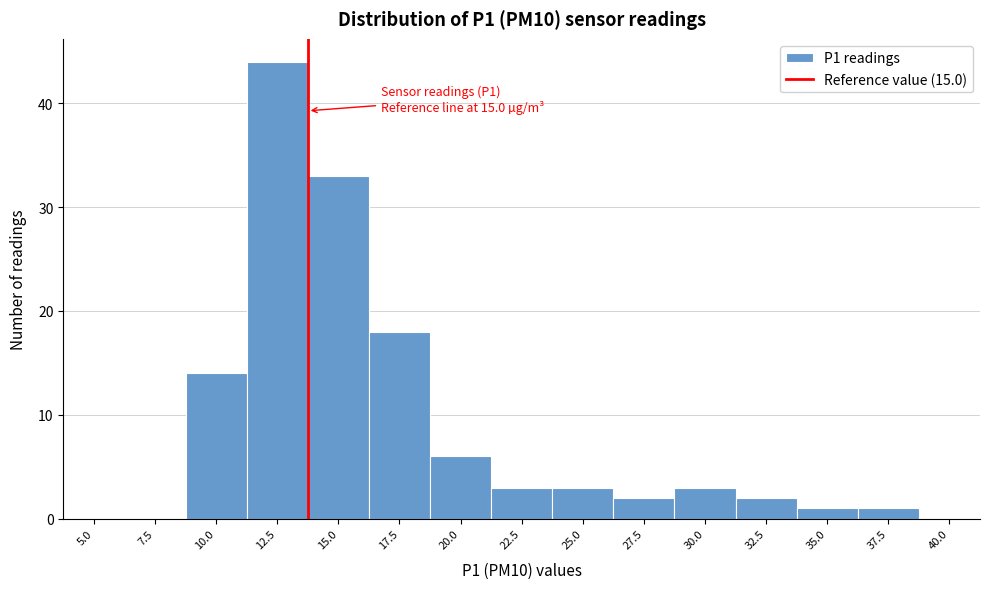

Reading left to right, list all the values displayed in this chart.

5.0=0	7.5=0	10.0=14	12.5=44	15.0=33	17.5=18	20.0=6	22.5=3	25.0=3	27.5=2	30.0=3	32.5=2	35.0=1	37.5=1	40.0=0